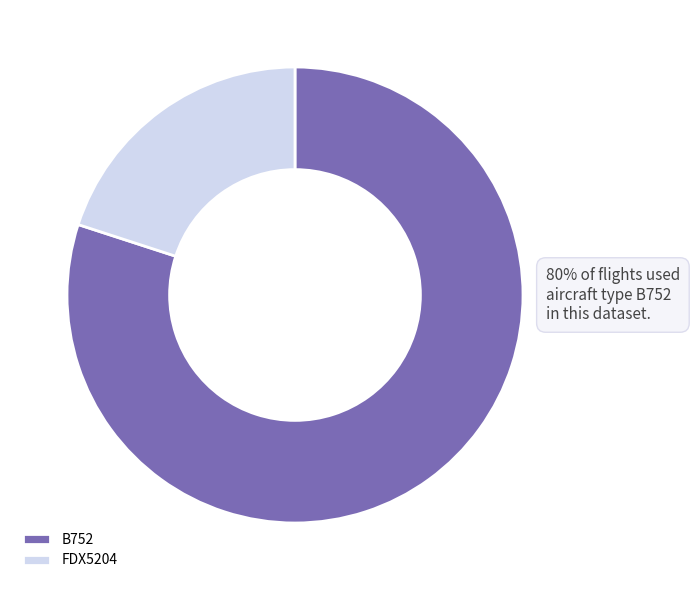

What is the largest slice in the pie chart?

B752